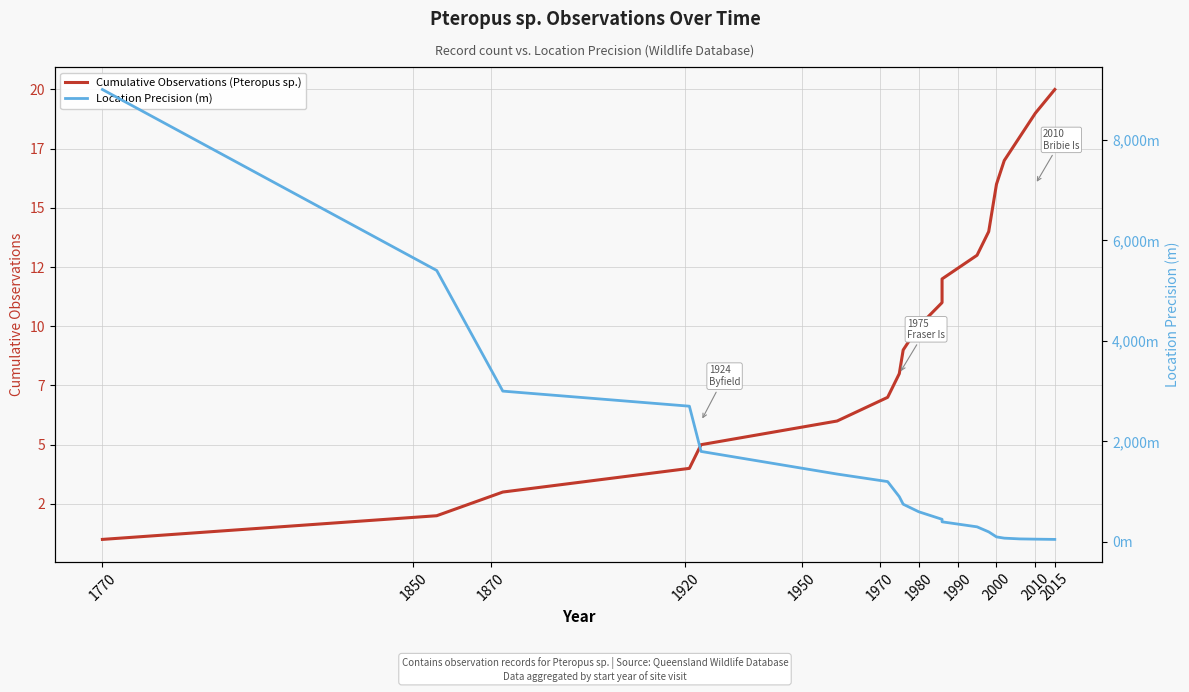

Which series has the widest spread of values?

Location Precision (m)